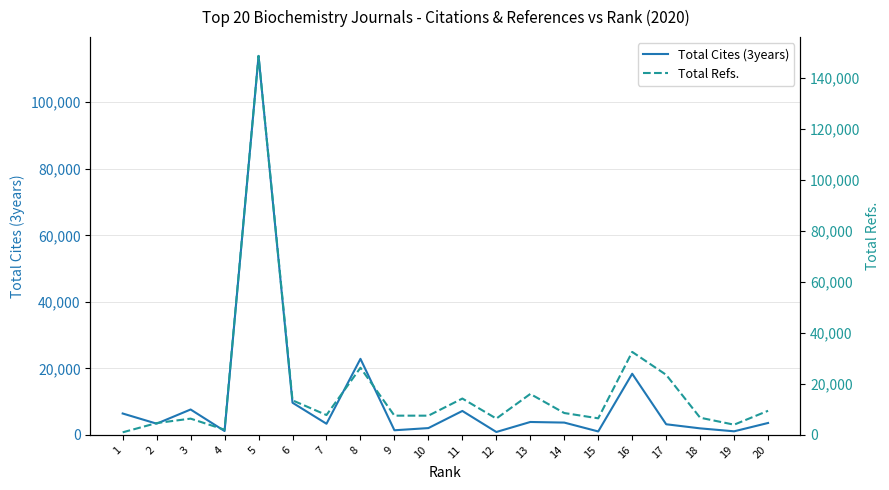

How many data points in Total Cites (3years) are above 3584?

9